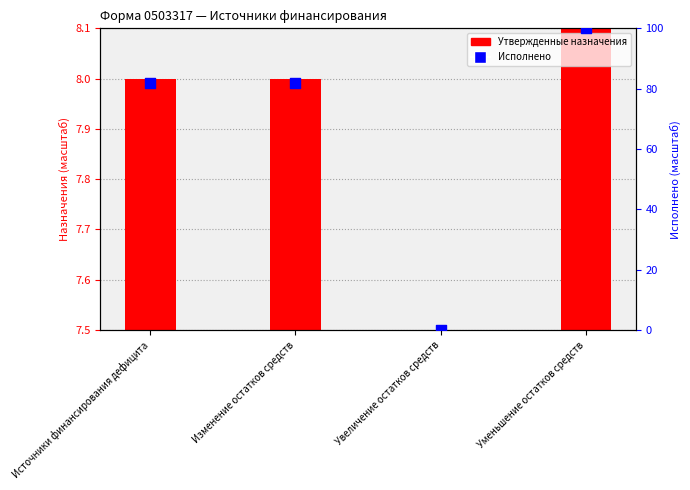

What are all the series names shown in the legend?

Утвержденные назначения, Исполнено